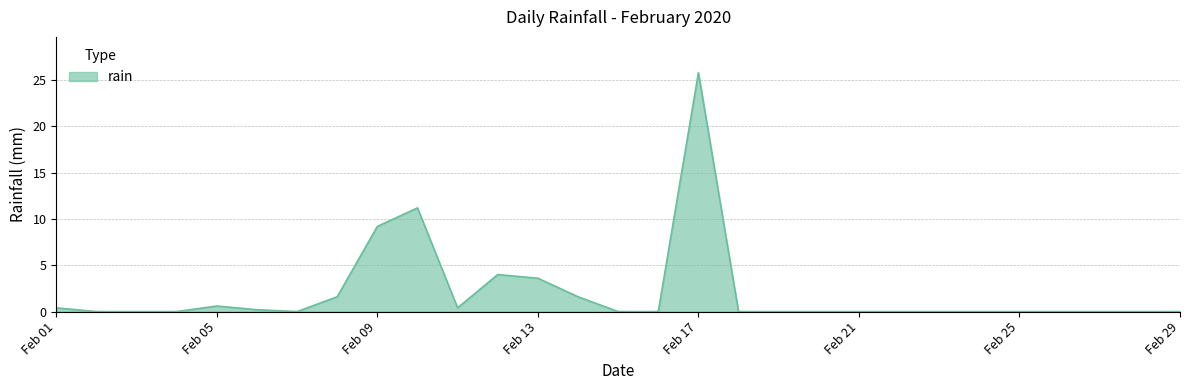

What is the difference between the maximum and minimum values?

25.8